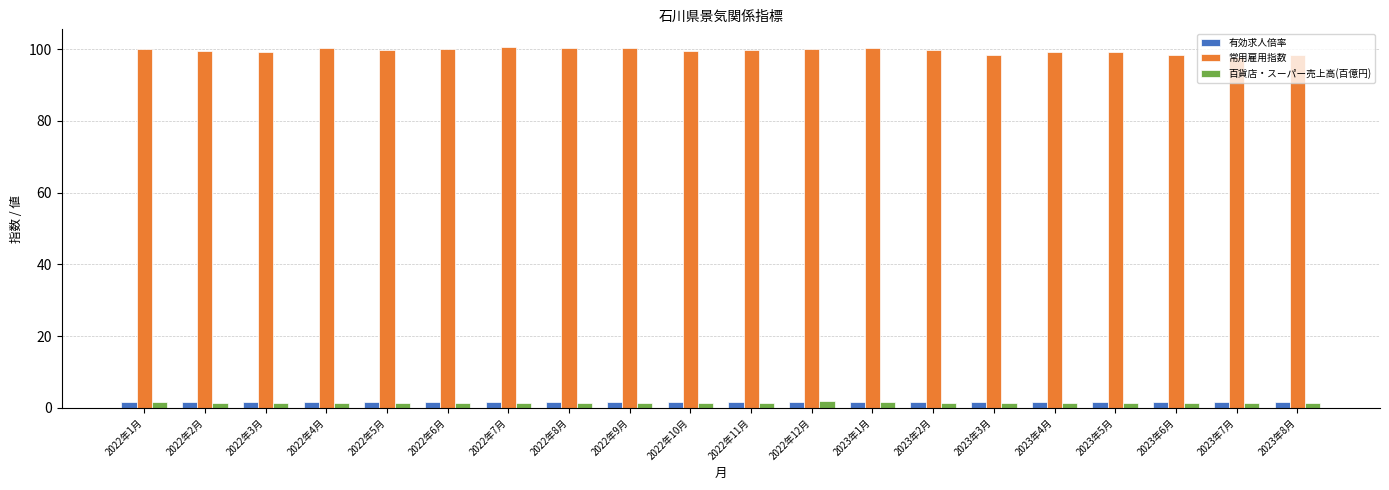

How many groups of bars are there?

20